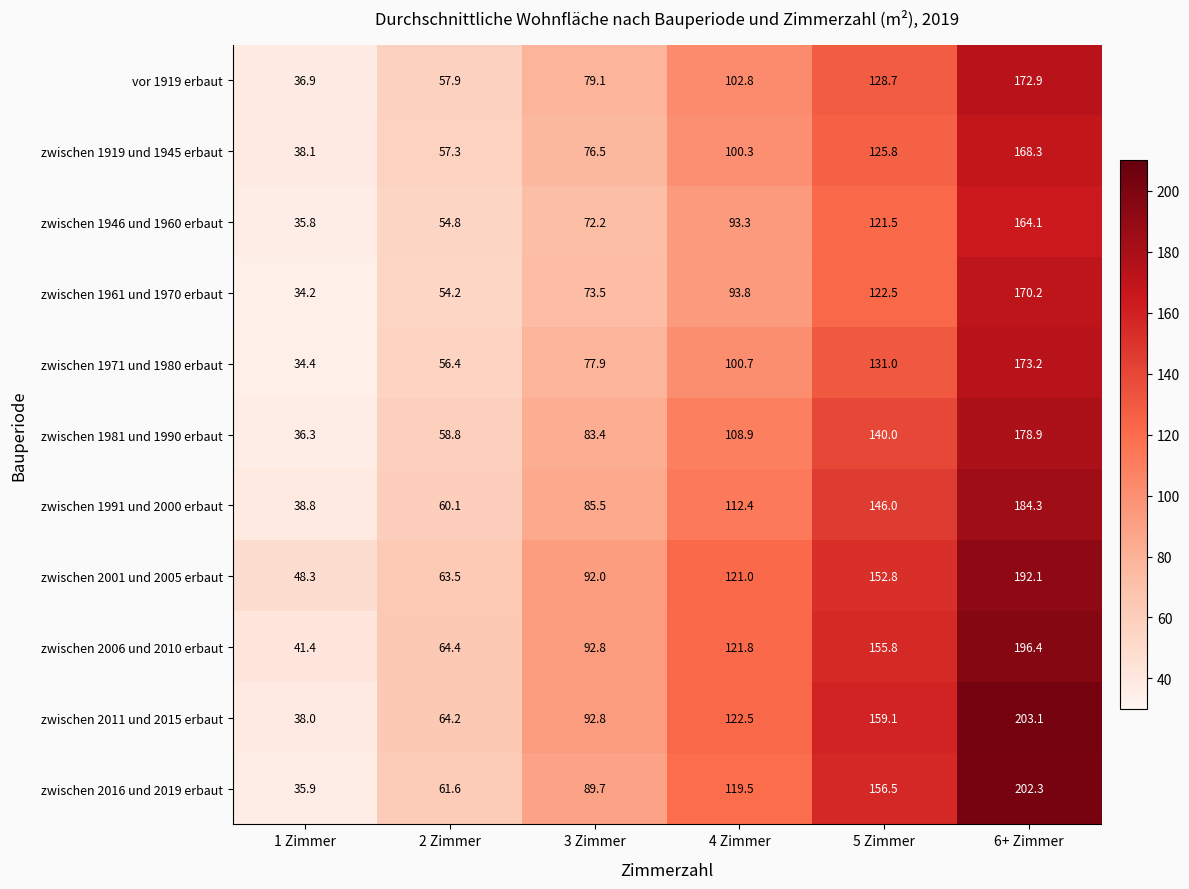

True or false: zwischen 1961 und 1970 erbaut has a value of 34.2 at 1 Zimmer.

True